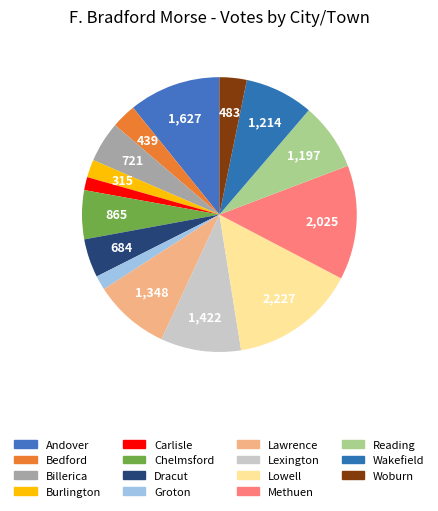

Count the number of slices in the pie.

15